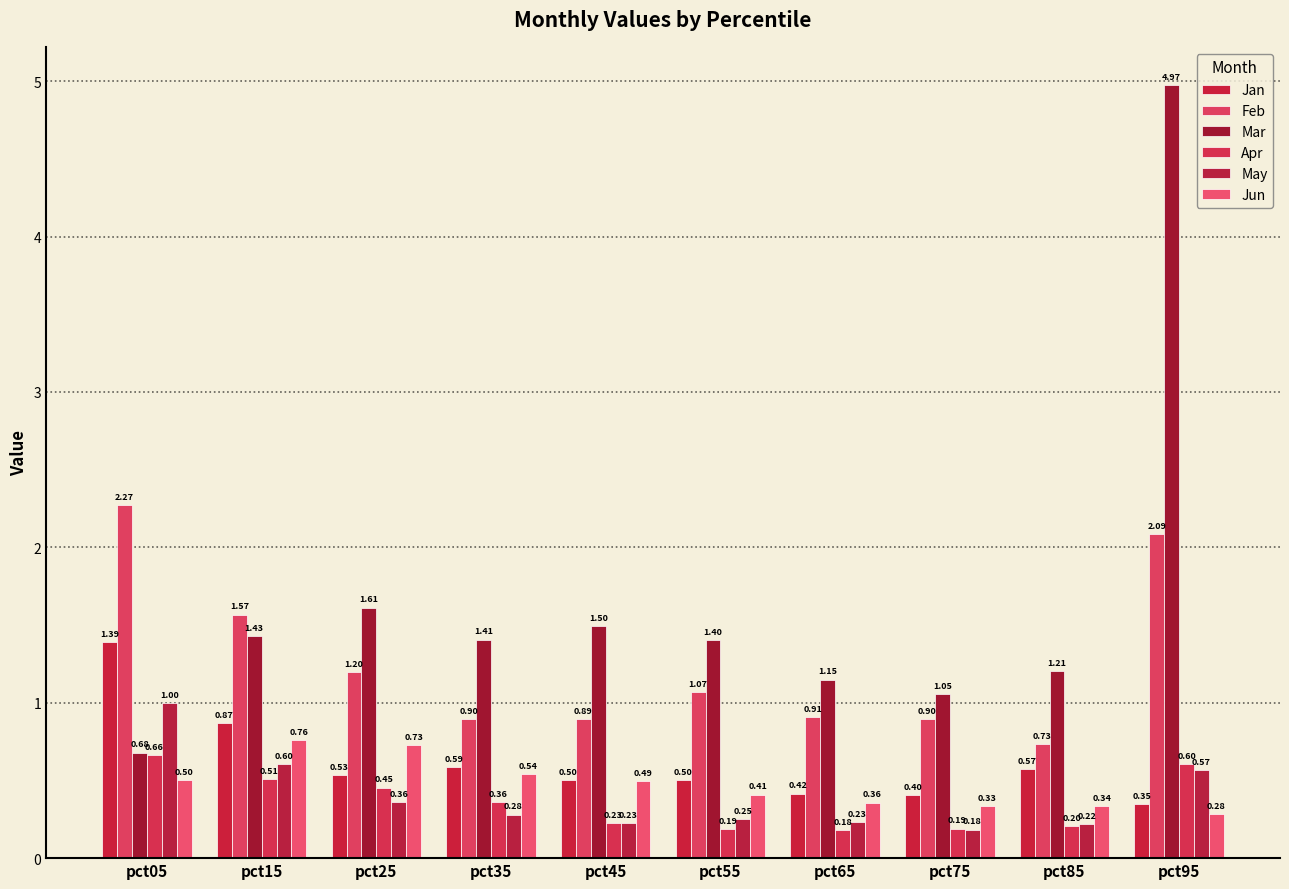

Which series changed the most between pct35 and pct85?

Jun